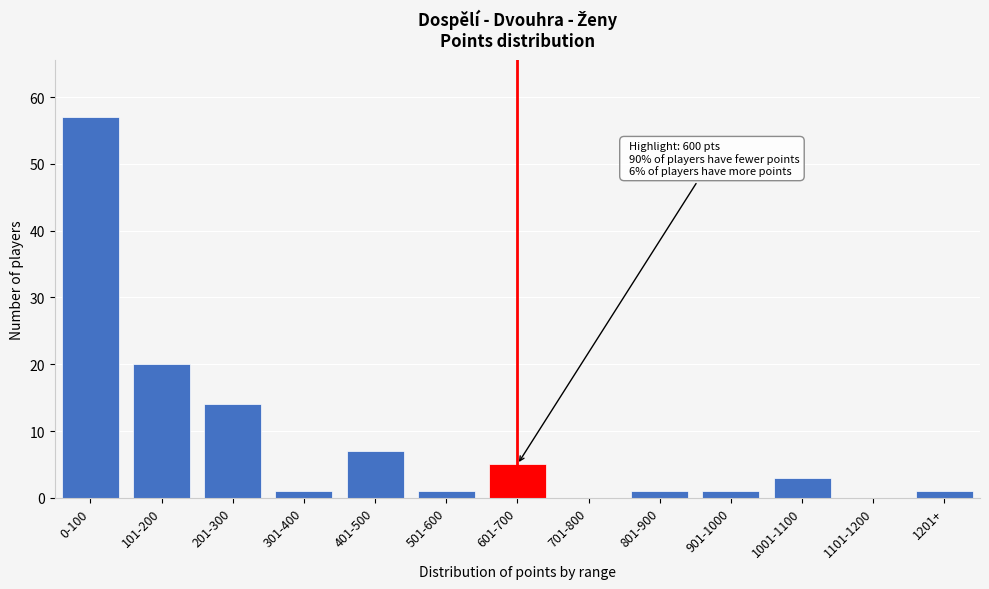

Reading right to left, what are all the values shown in this chart?

1201+=1	1101-1200=0	1001-1100=3	901-1000=1	801-900=1	701-800=0	601-700=5	501-600=1	401-500=7	301-400=1	201-300=14	101-200=20	0-100=57